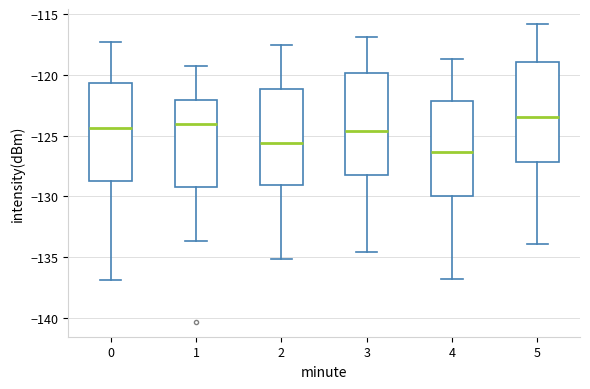

Reading left to right, read every box against the y-axis: the position of its median line, the range the box covers, and the ends of its whiskers. The values are not printed on the chart, so give them approximately, as read against the axis.

0: median -124.5, box -128.5 to -120.5, whiskers -137.0 to -117.5
1: median -124.0, box -129.0 to -122.0, whiskers -133.5 to -119.5
2: median -125.5, box -129.0 to -121.0, whiskers -135.0 to -117.5
3: median -124.5, box -128.5 to -120.0, whiskers -134.5 to -117.0
4: median -126.5, box -130.0 to -122.0, whiskers -137.0 to -118.5
5: median -123.5, box -127.0 to -119.0, whiskers -134.0 to -116.0